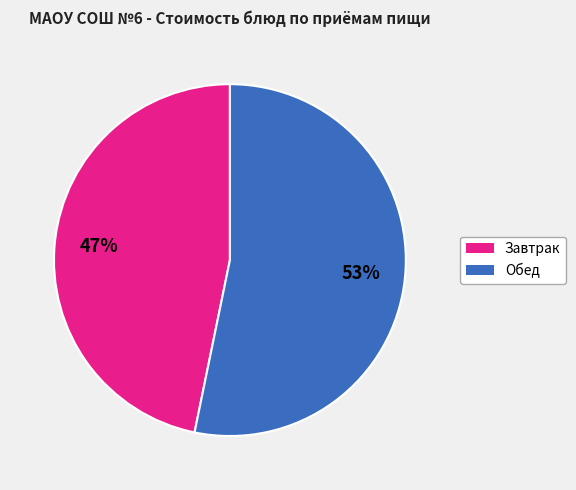

To the nearest percent, what is the average slice percentage?

50%